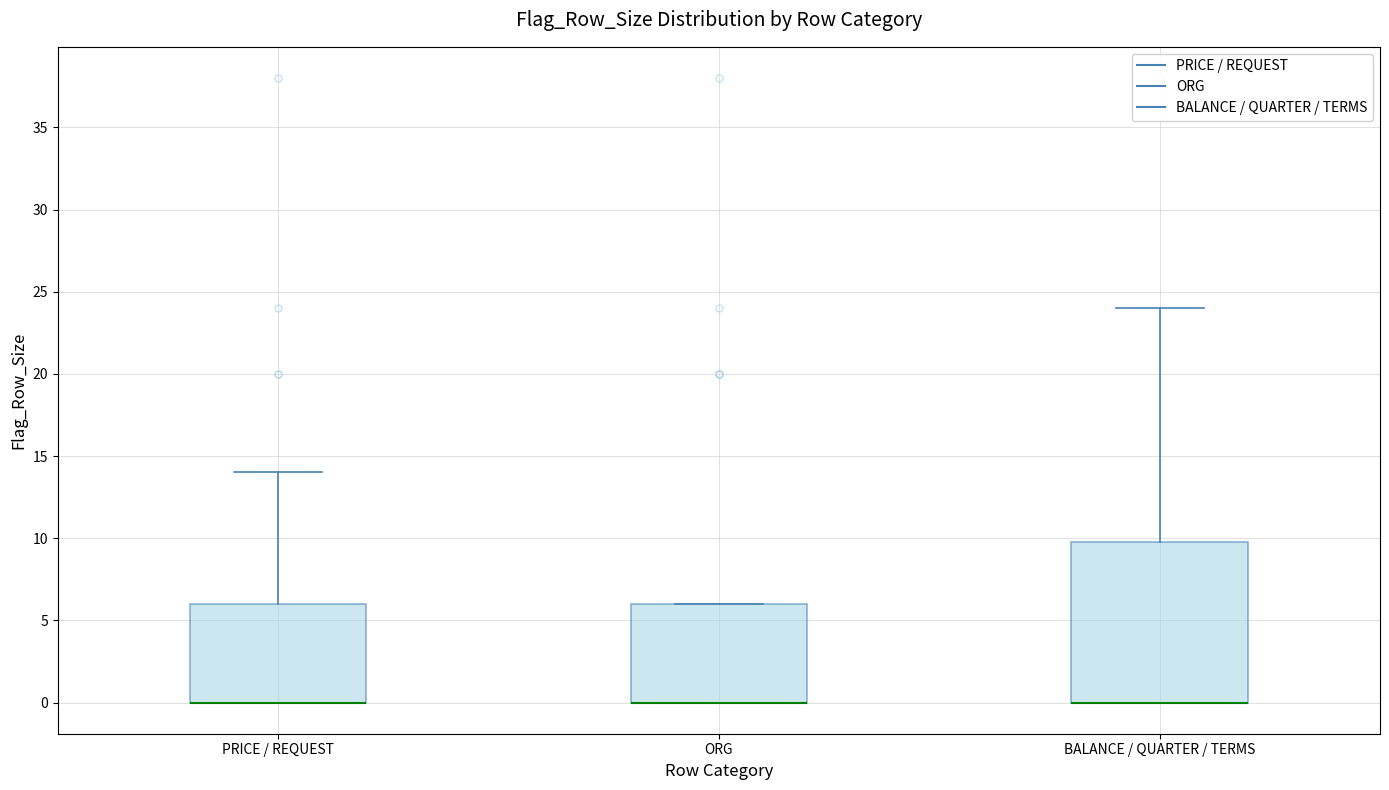

Reading left to right, read every box against the y-axis: the position of its median line, the range the box covers, and the ends of its whiskers. The values are not printed on the chart, so give them approximately, as read against the axis.

PRICE / REQUEST: median 0 (drawn on the box's lower edge), box 0 to 6, whiskers 0 to 14
ORG: median 0 (drawn on the box's lower edge), box 0 to 6, whiskers 0 to 6
BALANCE / QUARTER / TERMS: median 0 (drawn on the box's lower edge), box 0 to 10, whiskers 0 to 24